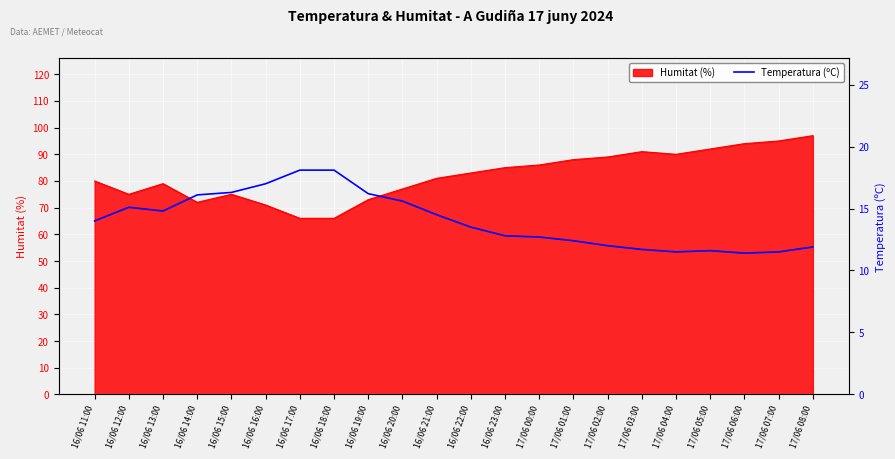

The value at 17/06 02:00 is 5.6. True or false?

False